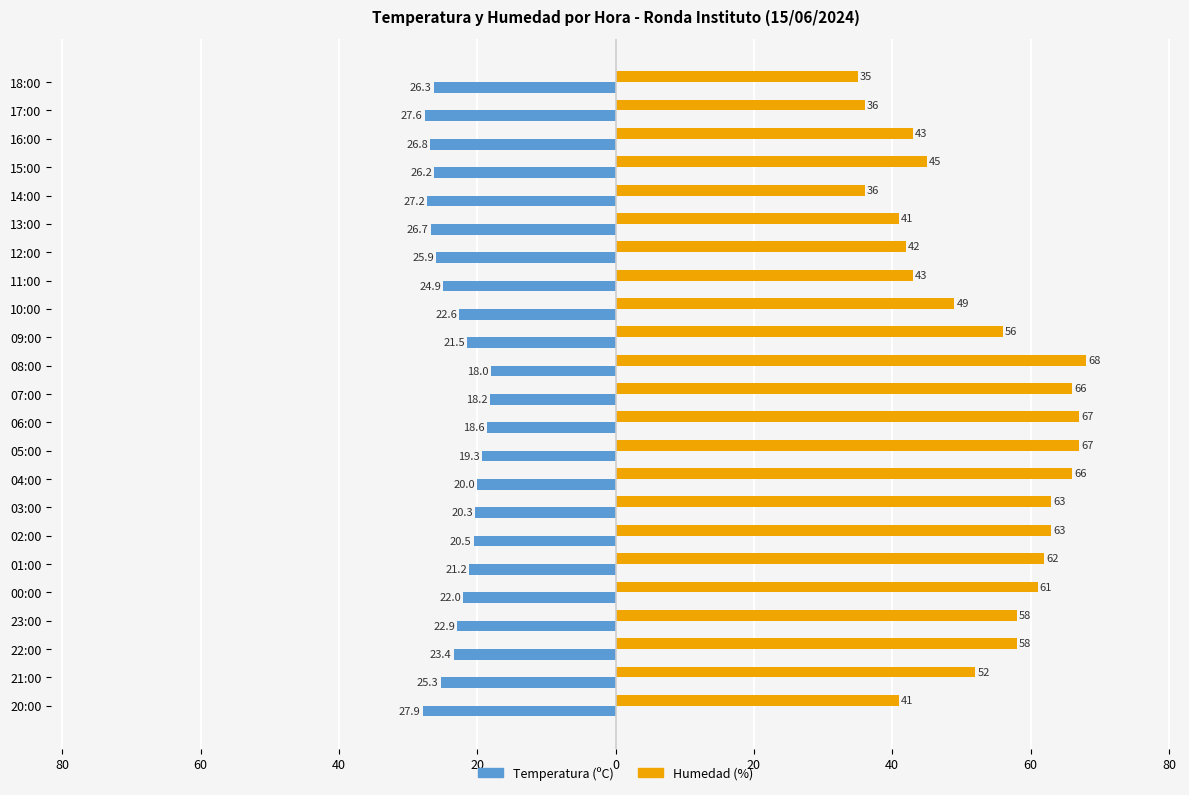

What is the difference between the second highest and second lowest values in the Temperatura (ºC) series?

9.4